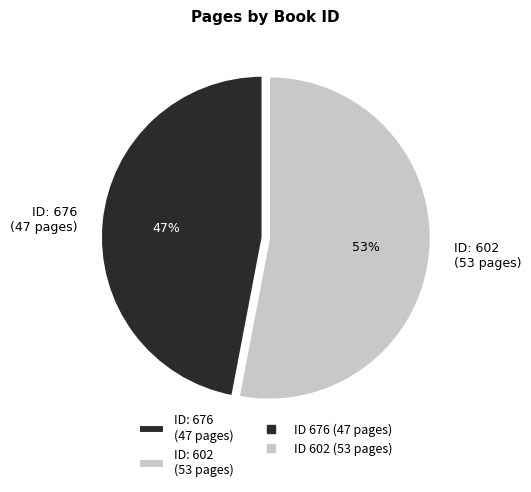

What is the ratio of the value at ID: 602 (53 pages) to the value at ID: 676 (47 pages)?

1.1